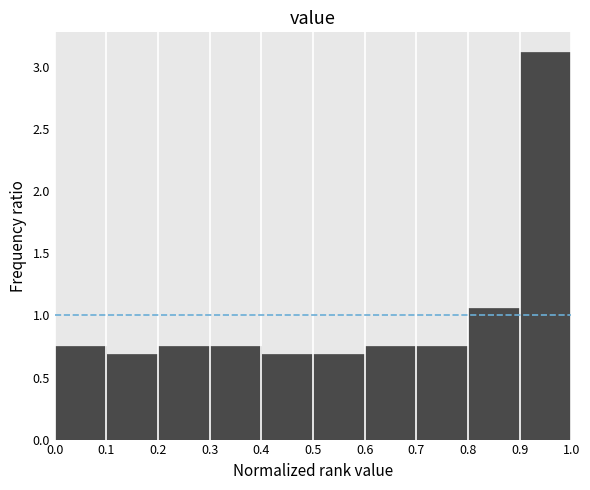

Reading left to right, transcribe this chart: for each bar, give the range it covers on the x-axis and its height. The values are not printed on the chart, so give them approximately, as read against the axis.

0.0 to 0.1: 0.75
0.1 to 0.2: 0.70
0.2 to 0.3: 0.75
0.3 to 0.4: 0.75
0.4 to 0.5: 0.70
0.5 to 0.6: 0.70
0.6 to 0.7: 0.75
0.7 to 0.8: 0.75
0.8 to 0.9: 1.05
0.9 to 1.0: 3.15